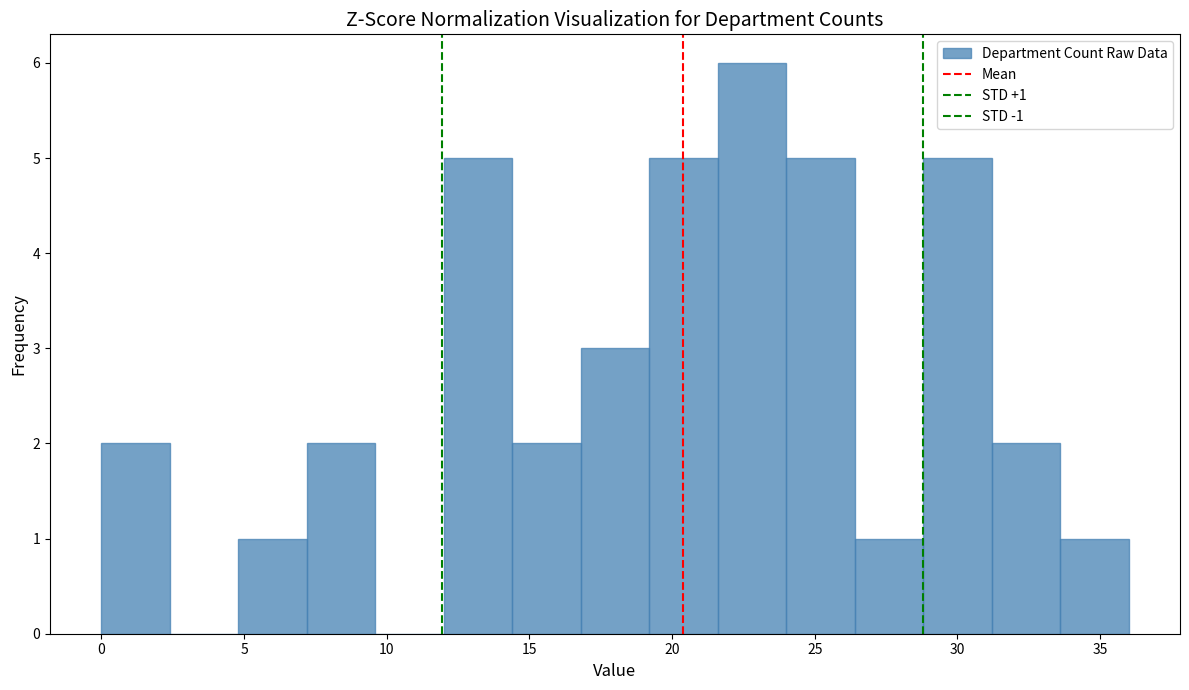

Over which range of the x-axis is the bar tallest?

21.6 to 24.0